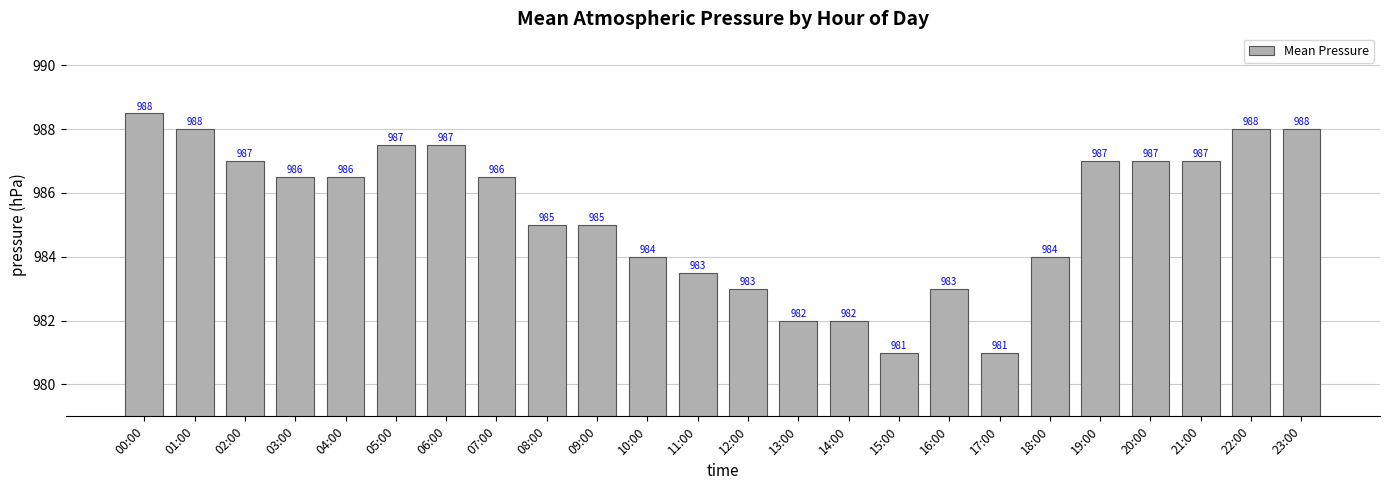

Which has a higher value, 18:00 or 23:00?

23:00